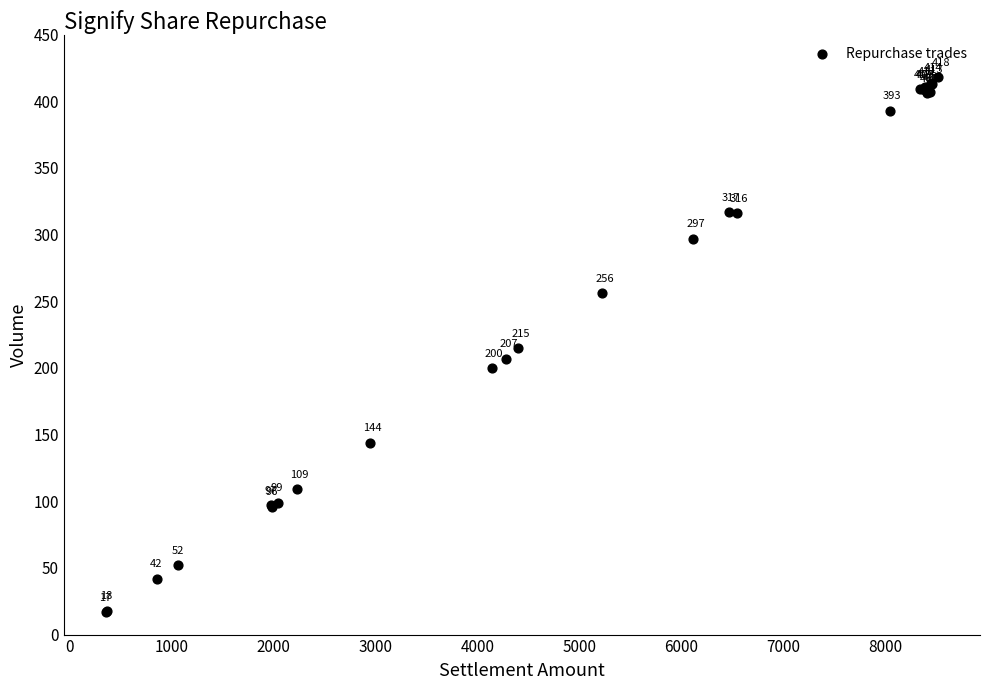

What Y value in the scatter plot is closest to 217?

215